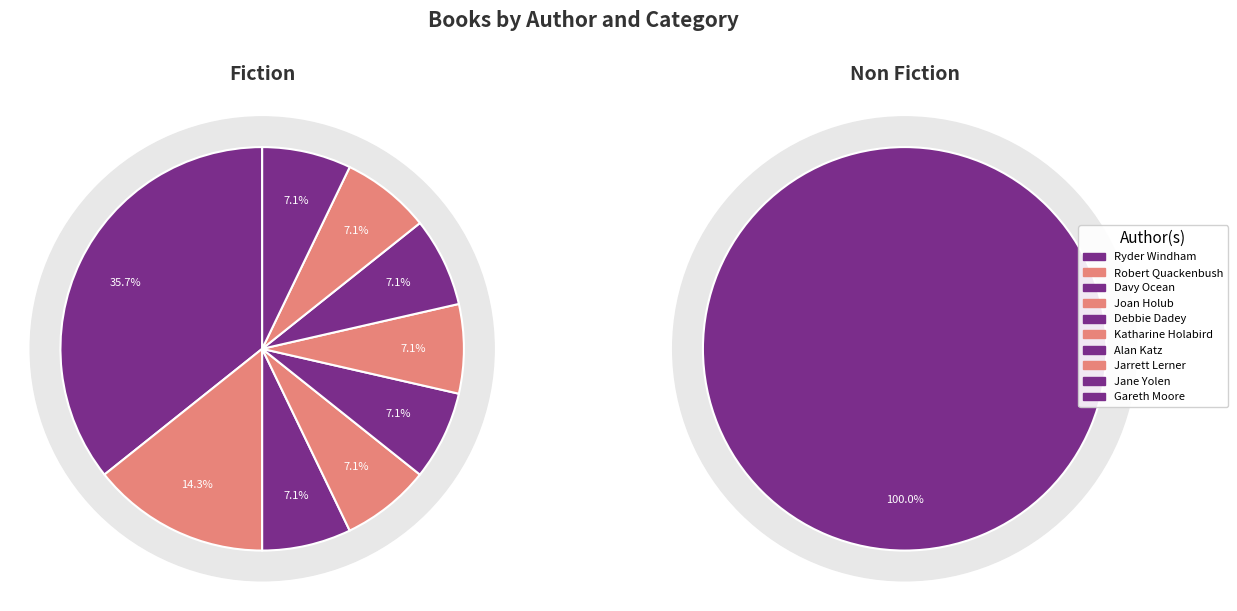

Between Debbie Dadey and Gareth Moore, which is larger?

Debbie Dadey